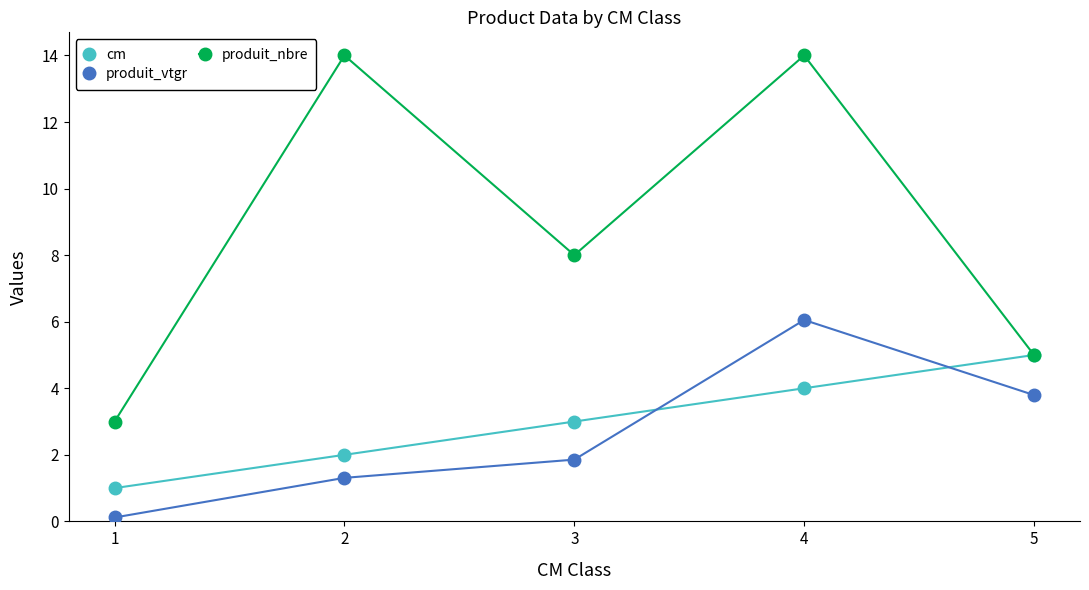

What are all the series names shown in the legend?

cm, produit_vtgr, produit_nbre